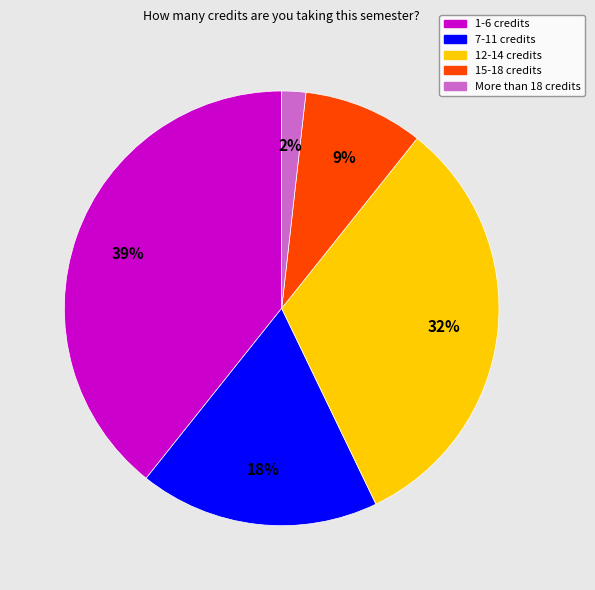

What is the ratio of the value at 1-6 credits to the value at 12-14 credits?

1.2